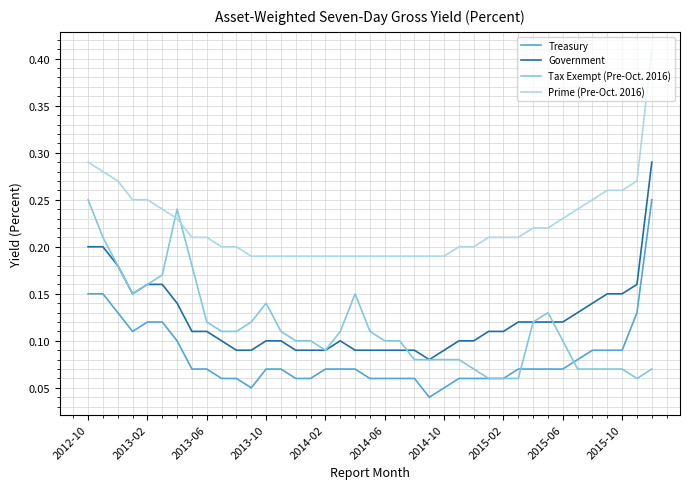

True or false: Government and Prime (Pre-Oct. 2016) cross at least once.

False